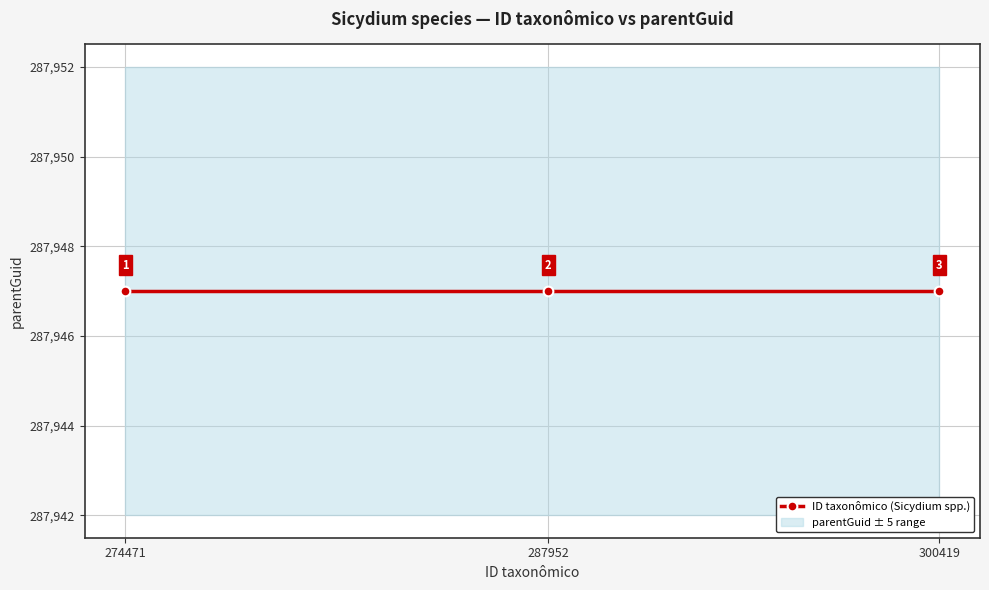

At which category does the chart reach its minimum across all series?

274471